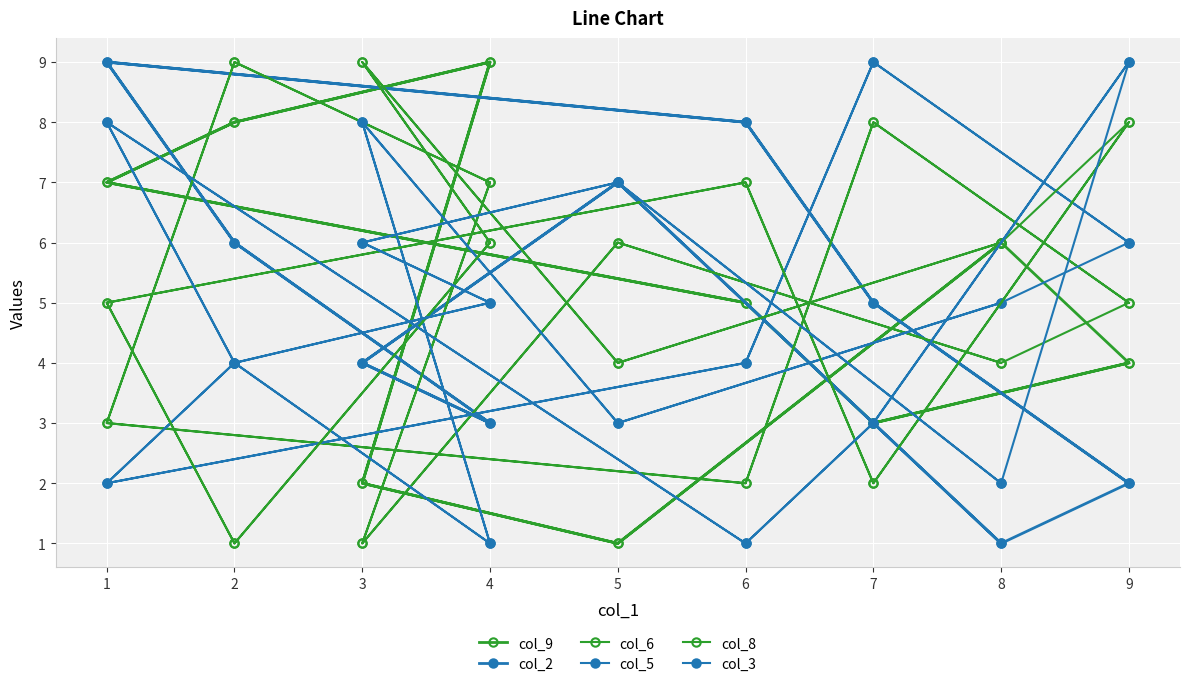

How many interior local valleys does the col_2 series have?

3